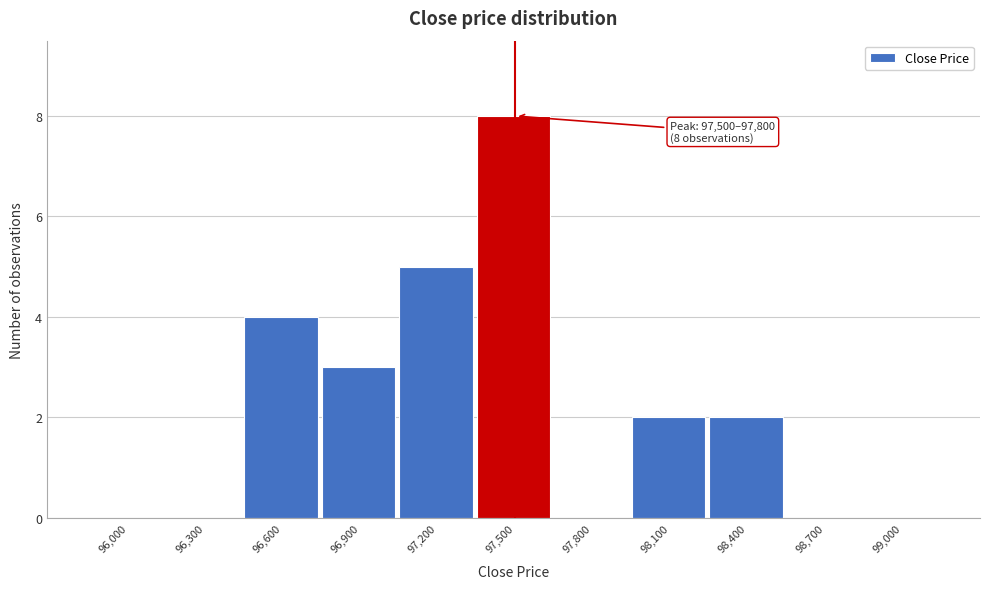

Reading left to right, what are all the values shown in this chart?

96,000=0	96,300=0	96,600=4	96,900=3	97,200=5	97,500=8	97,800=0	98,100=2	98,400=2	98,700=0	99,000=0